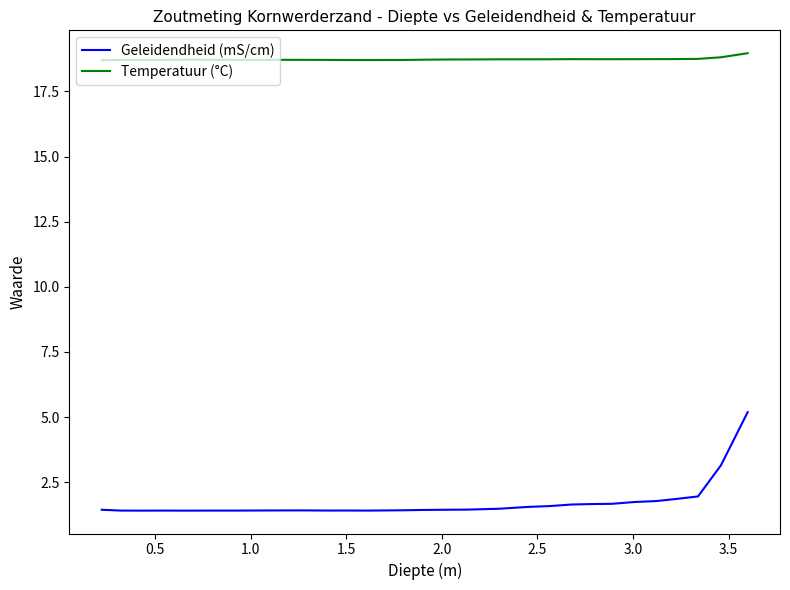

Rank the series by their maximum value, from highest to lowest.

Temperatuur (°C), Geleidendheid (mS/cm)